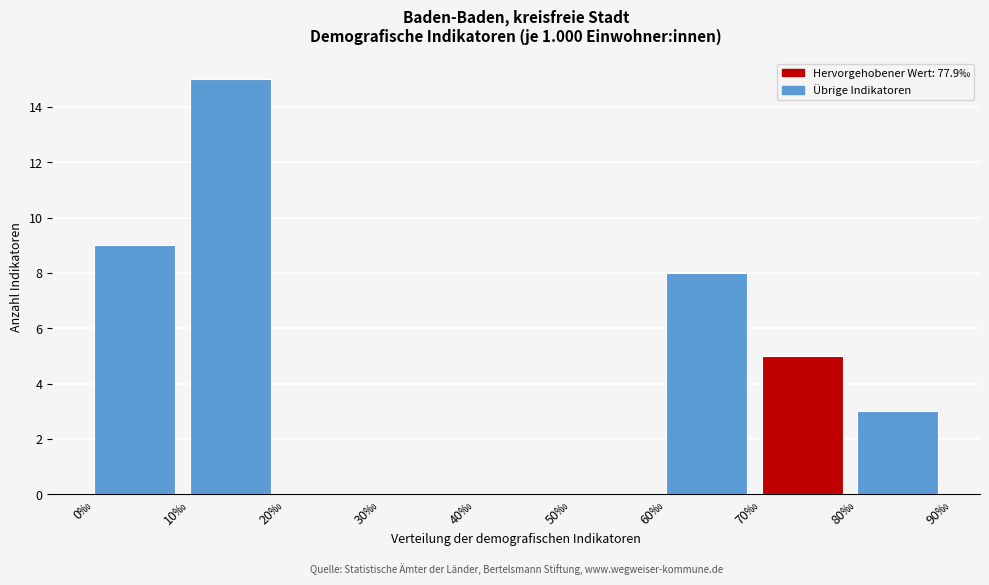

Which range on the x-axis has the tallest bar?

10 to 20